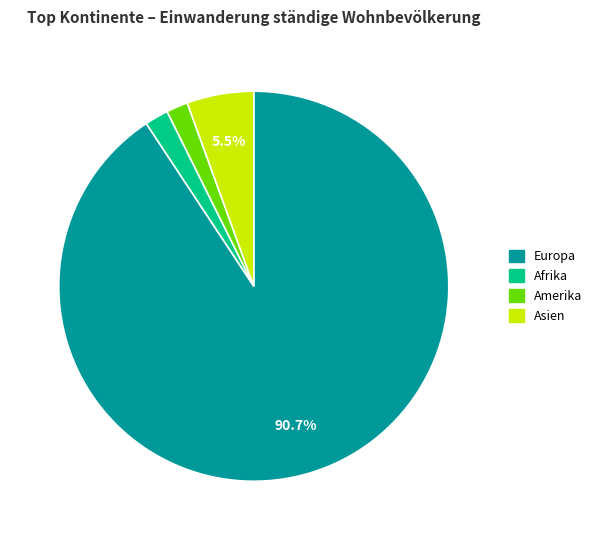

Does any single category account for the majority?

Yes